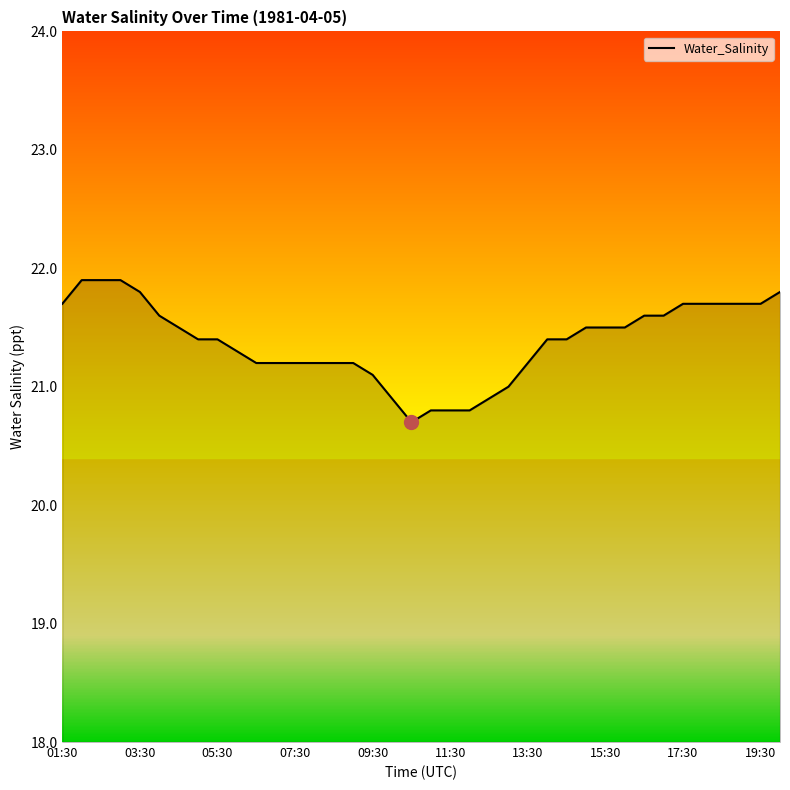

What is the smallest value displayed?

20.7